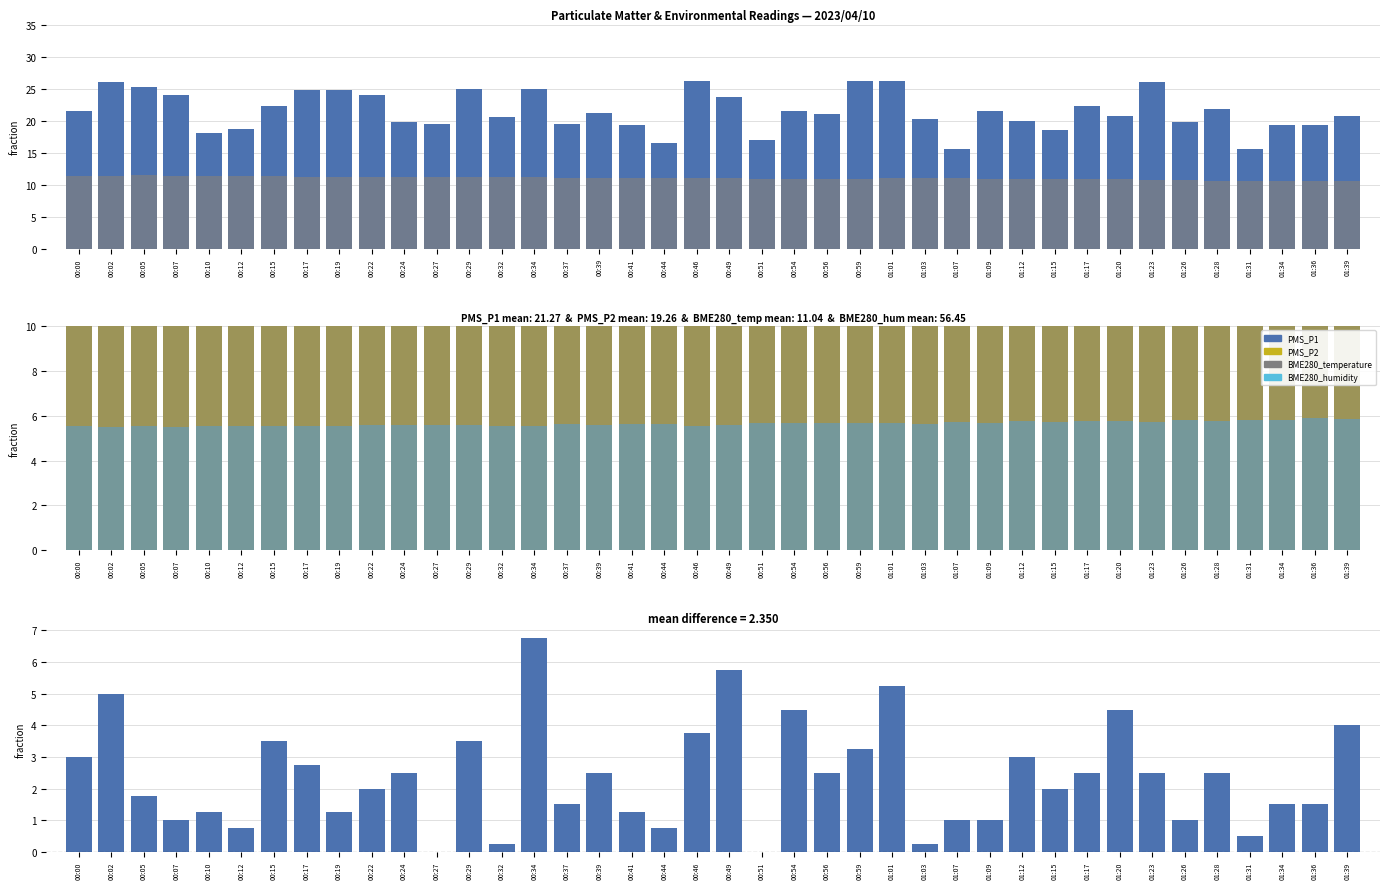

Reading left to right, what are all the values shown in this chart?

PMS_P1: 21.5	26.0	25.2	24.0	18.0	18.8	22.2	24.8	24.8	24.0	19.8	19.5	25.0	20.5	25.0	19.5	21.2	19.2	16.5	26.2	23.8	17.0	21.5	21.0	26.2	26.2	20.2	15.5	21.5	20.0	18.5	22.2	20.8	26.0	19.8	21.8	15.5	19.2	19.2	20.8
BME280_temperature: 11.4	11.4	11.4	11.4	11.3	11.3	11.3	11.3	11.2	11.2	11.2	11.2	11.2	11.2	11.1	11.1	11.1	11.1	11.1	11.1	11.0	10.9	10.9	10.9	10.9	11.0	11.0	11.0	10.9	10.9	10.9	10.9	10.8	10.8	10.7	10.6	10.6	10.6	10.6	10.6
PMS_P2: 18.5	21.0	23.5	23.0	16.8	18.0	18.8	22.0	23.5	22.0	17.2	19.5	21.5	20.2	18.2	18.0	18.8	18.0	15.8	22.5	18.0	17.0	17.0	18.5	23.0	21.0	20.0	14.5	20.5	17.0	16.5	19.8	16.2	23.5	18.8	19.2	15.0	17.8	17.8	16.8
BME280_humidity (/10): 5.5	5.5	5.5	5.5	5.5	5.5	5.5	5.5	5.5	5.6	5.6	5.6	5.6	5.6	5.6	5.6	5.6	5.6	5.6	5.6	5.6	5.7	5.7	5.7	5.7	5.7	5.6	5.7	5.7	5.7	5.7	5.8	5.7	5.7	5.8	5.8	5.8	5.8	5.9	5.9
PMS_P1 - PMS_P2: 3.0	5.0	1.8	1.0	1.2	0.8	3.5	2.8	1.2	2.0	2.5	0.0	3.5	0.2	6.8	1.5	2.5	1.2	0.8	3.8	5.8	0.0	4.5	2.5	3.2	5.2	0.2	1.0	1.0	3.0	2.0	2.5	4.5	2.5	1.0	2.5	0.5	1.5	1.5	4.0